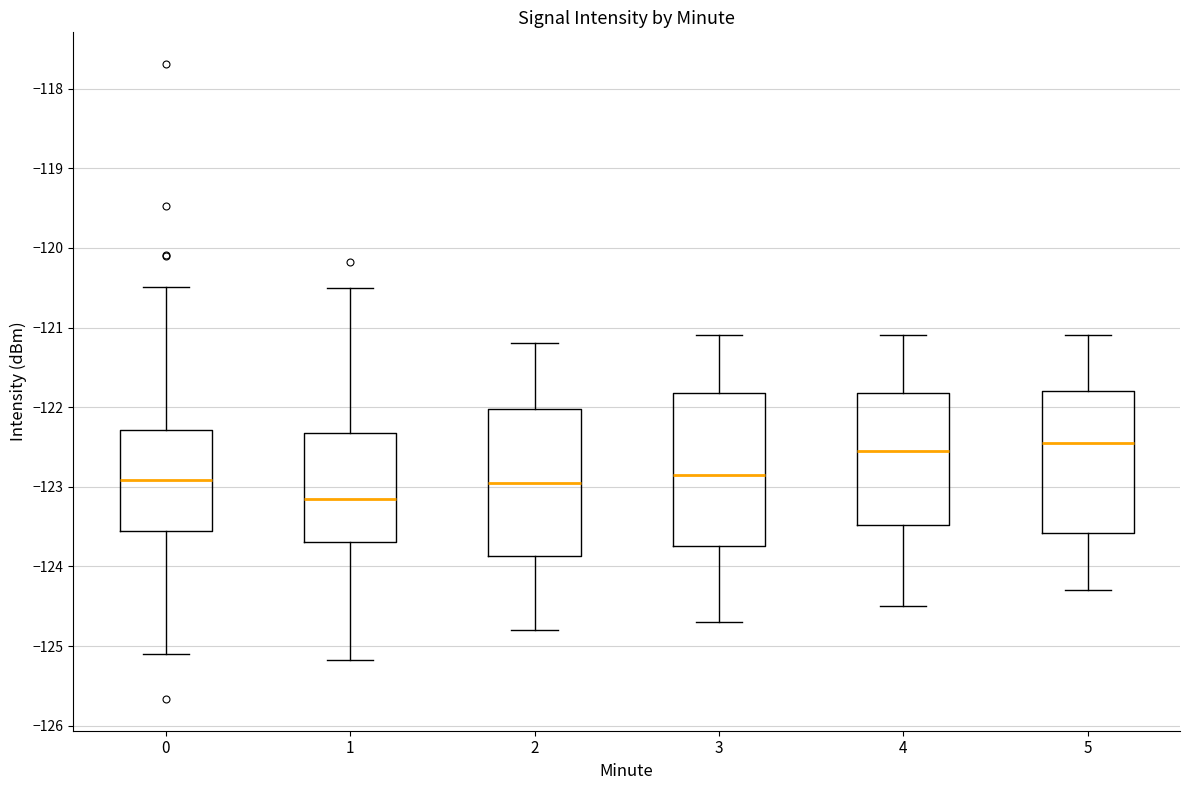

Reading left to right, transcribe this box plot: for each box, give where its median line is, the range the box spans, and where its two whiskers end, as read against the y-axis. The values are not printed on the chart, so give them approximately, as read against the axis.

0: median -122.9, box -123.6 to -122.3, whiskers -125.1 to -120.5
1: median -123.1, box -123.7 to -122.3, whiskers -125.2 to -120.5
2: median -122.9, box -123.9 to -122.0, whiskers -124.8 to -121.2
3: median -122.8, box -123.7 to -121.8, whiskers -124.7 to -121.1
4: median -122.5, box -123.5 to -121.8, whiskers -124.5 to -121.1
5: median -122.4, box -123.6 to -121.8, whiskers -124.3 to -121.1